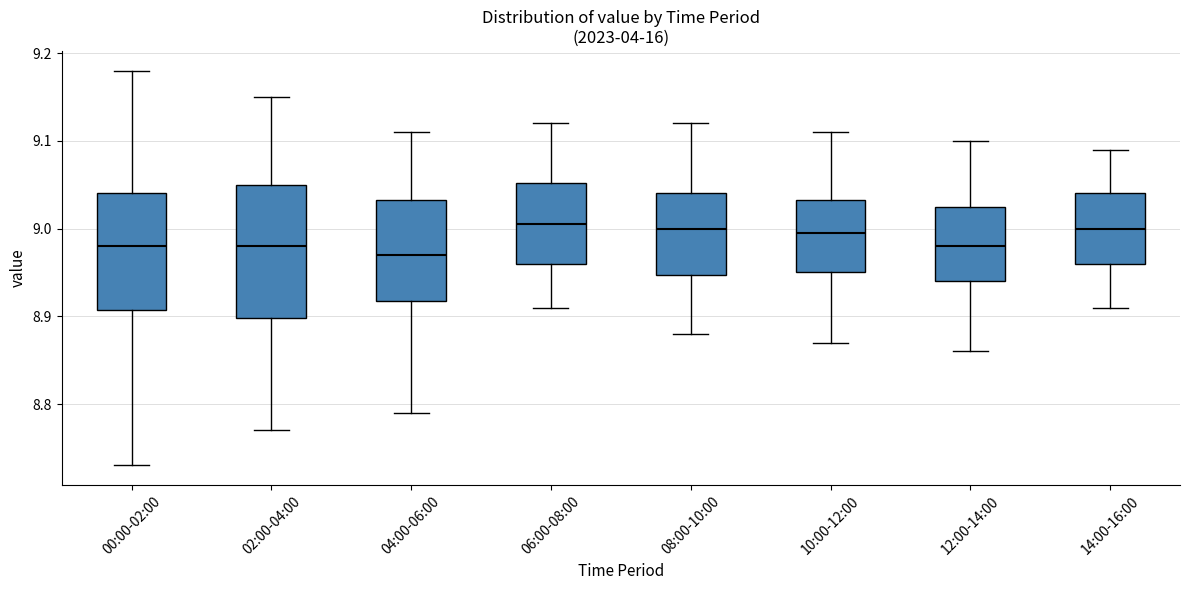

Comparing the boxes themselves (not the whiskers), which one is the tallest?

02:00-04:00